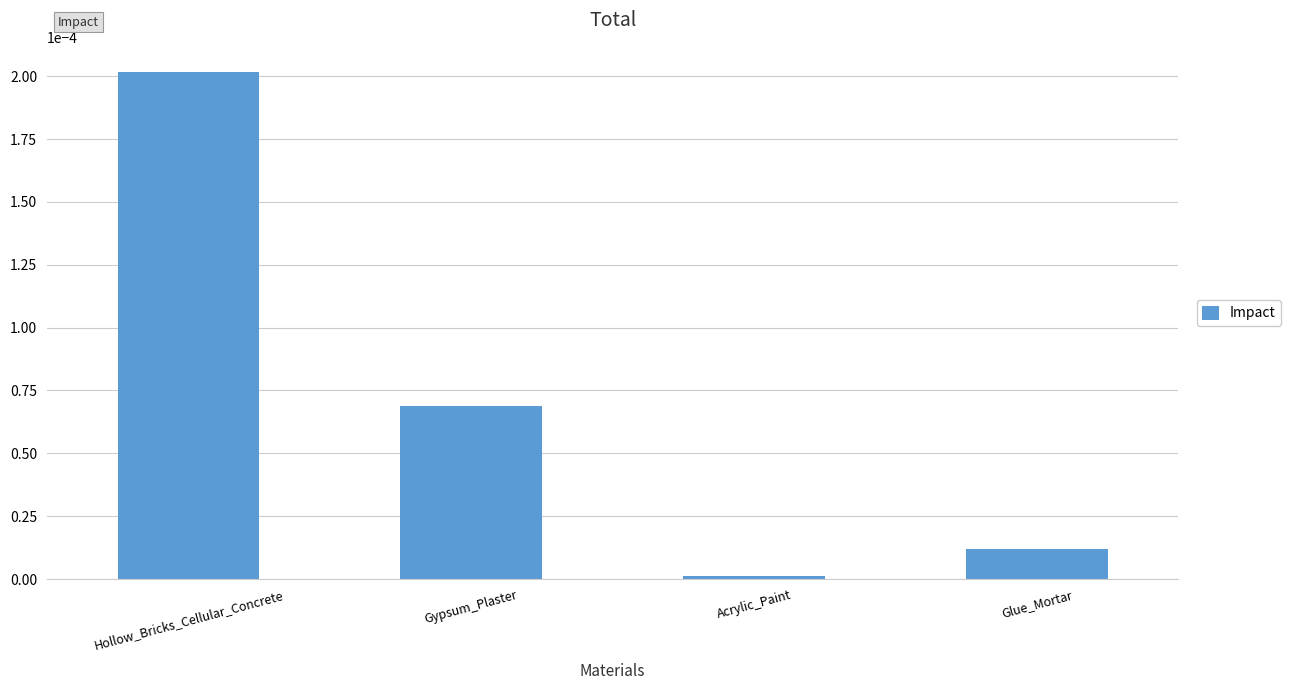

Rank the categories by value from highest to lowest.

Hollow_Bricks_Cellular_Concrete, Gypsum_Plaster, Glue_Mortar, Acrylic_Paint